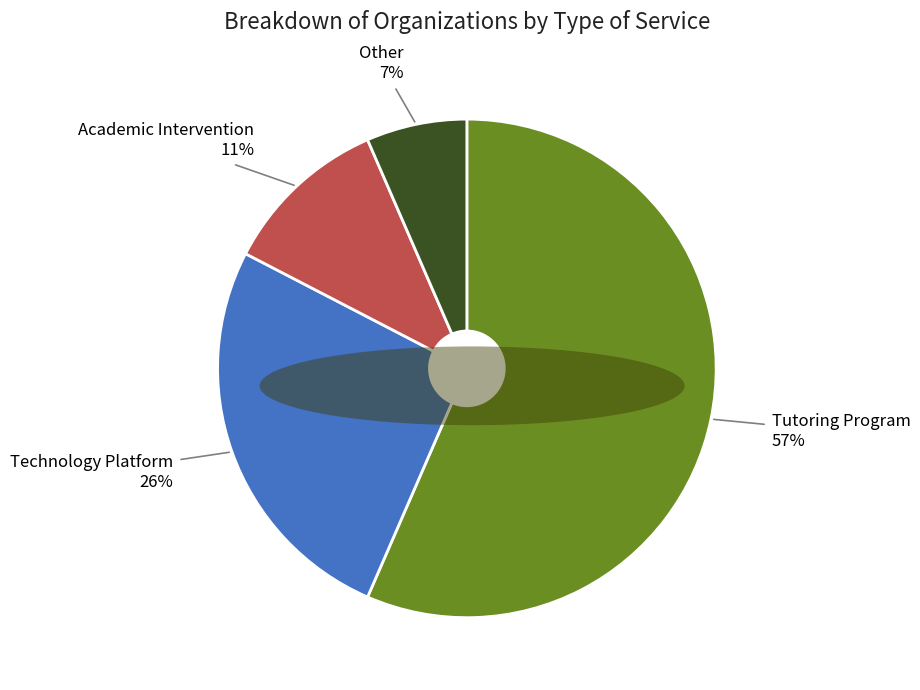

Count the number of slices in the pie.

4